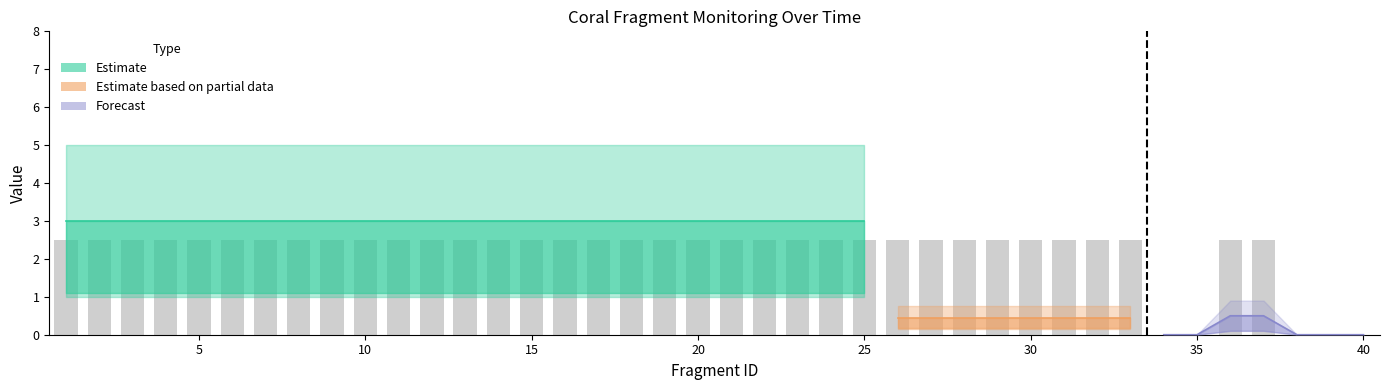

Which label corresponds to the smallest value in the chart?

34